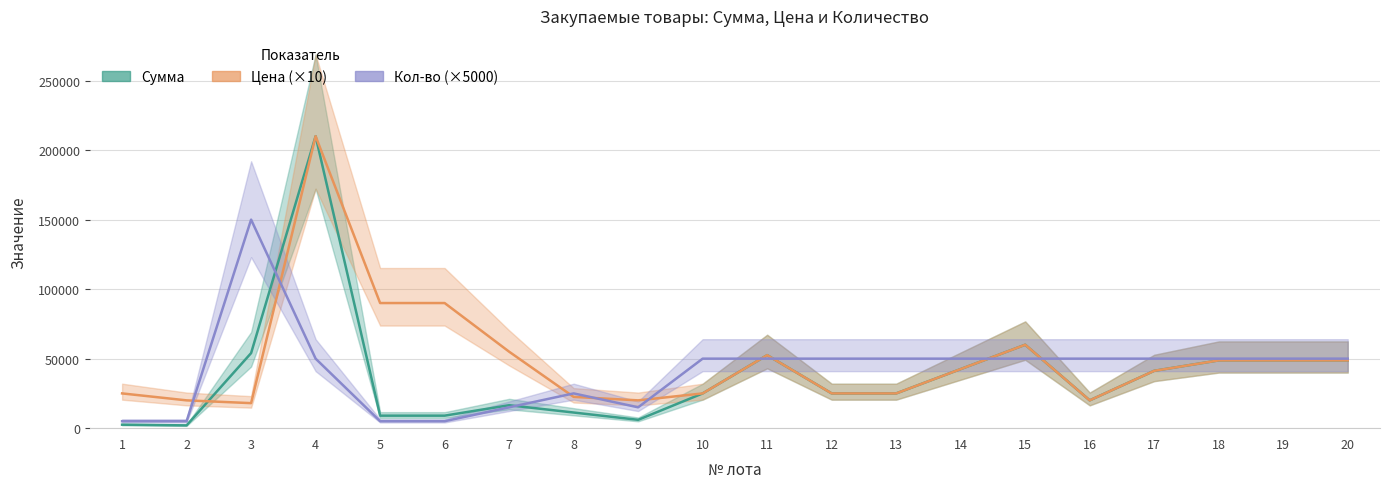

The Кол-во (×5000) series shows 84601 at 3. True or false?

False